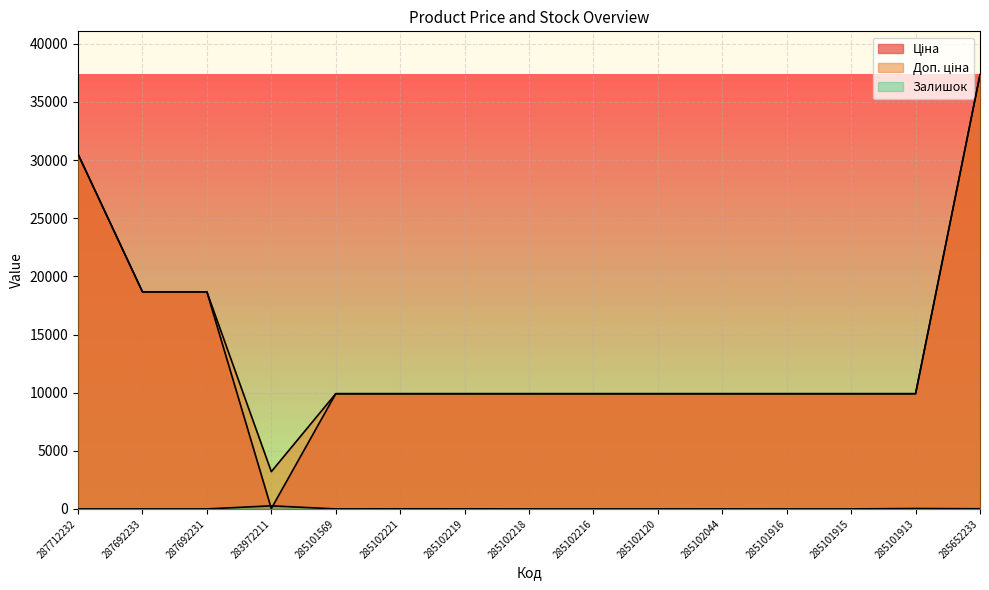

How many categories are shown in the chart?

15